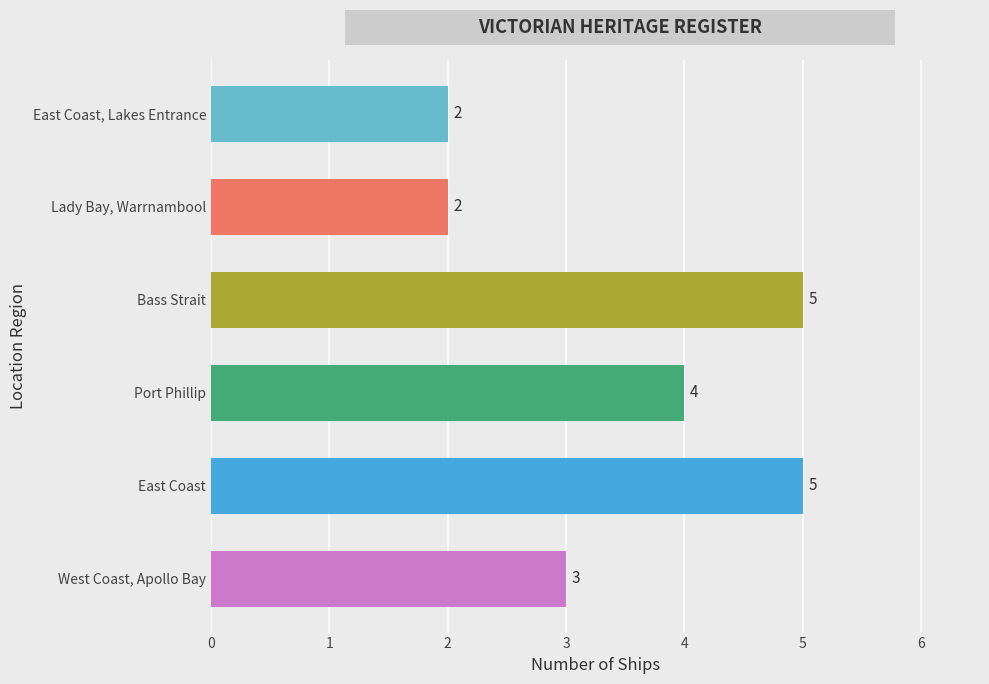

Are the bars horizontal?

Yes